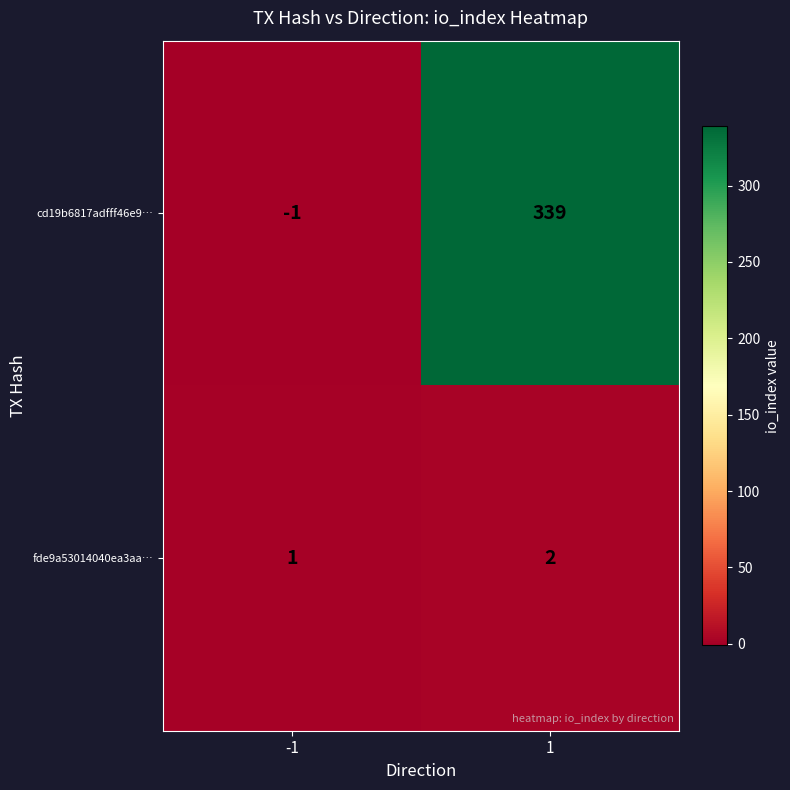

At -1, list the series in order from smallest to largest.

cd19b6817adfff46e9…, fde9a53014040ea3aa…